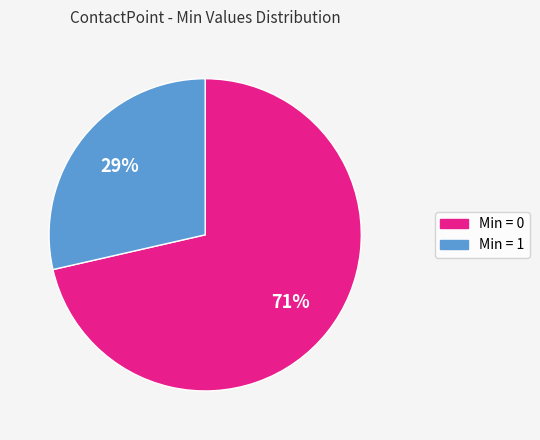

Is there a majority slice in this chart?

Yes